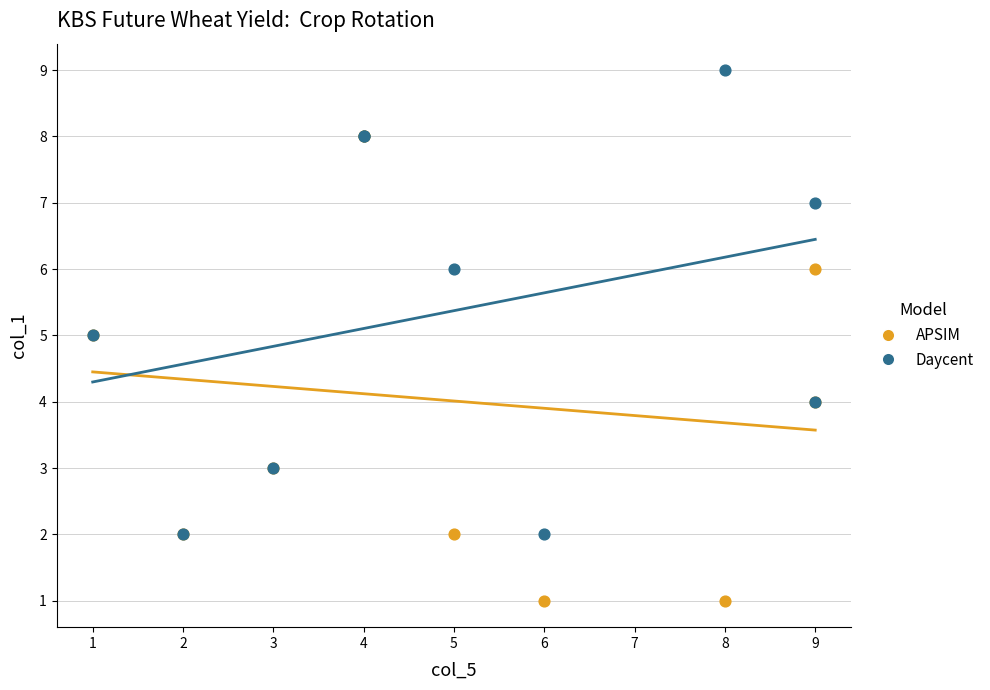

What are all the series names shown in the legend?

APSIM, Daycent